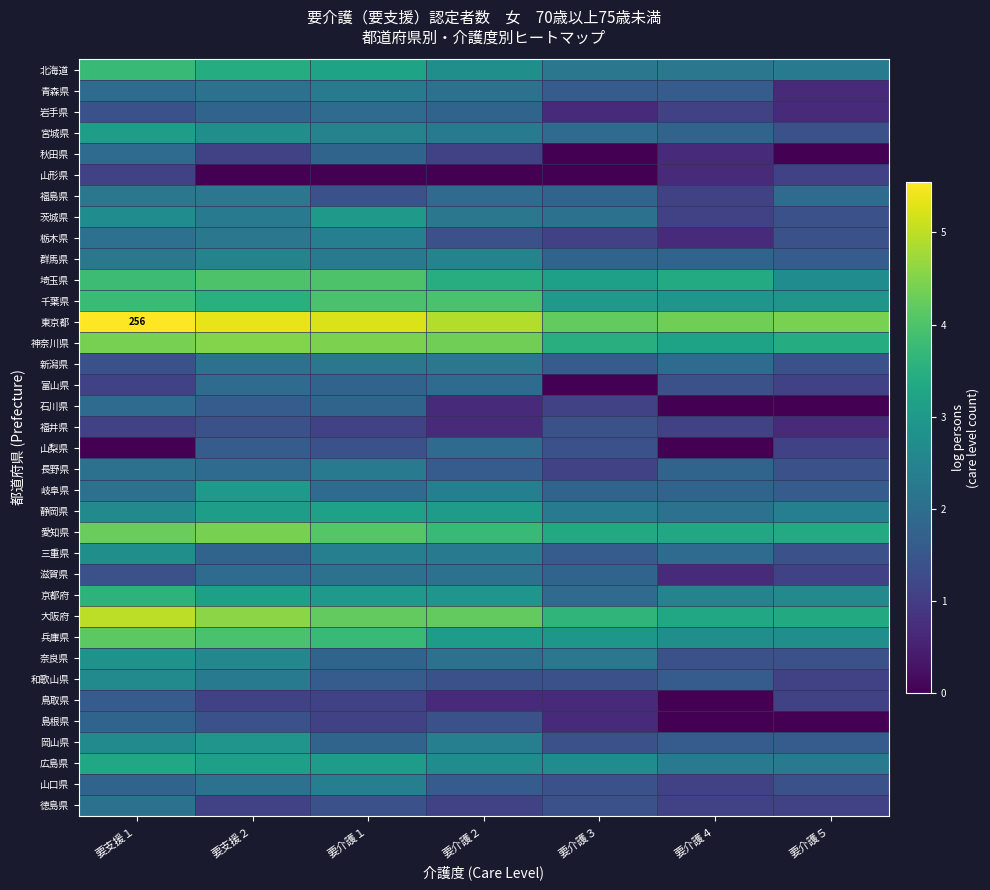

What is the difference between the highest and lowest values at 要介護５?

4.4